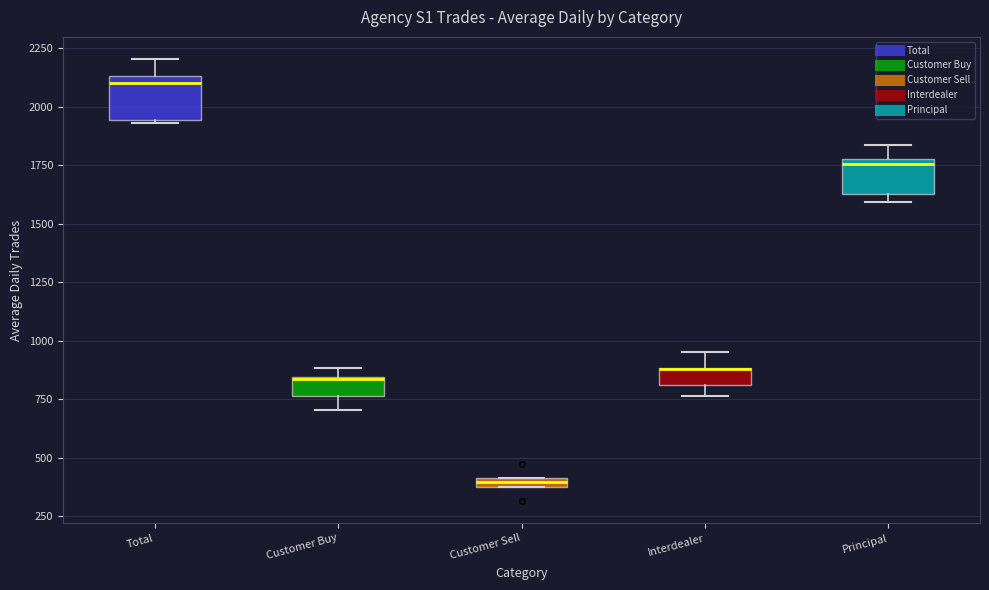

Where is the upper edge of the box for Interdealer on the y-axis? The values are not printed on the chart, so give them approximately, as read against the axis.

900